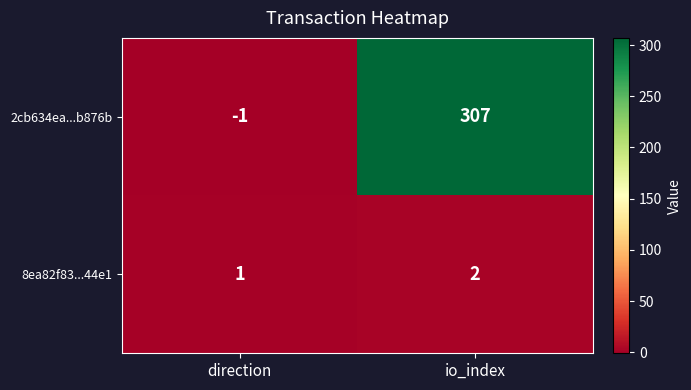

The 2cb634ea...b876b series shows 0 at direction. True or false?

False